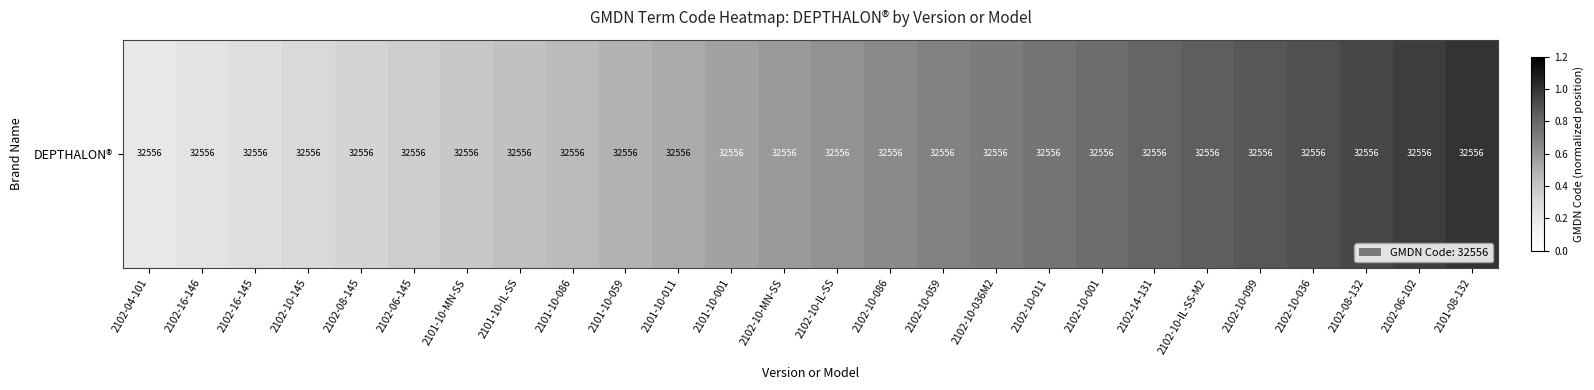

List the labels in order of value, smallest first.

2102-04-101, 2102-16-146, 2102-16-145, 2102-10-145, 2102-08-145, 2102-06-145, 2101-10-MN-SS, 2101-10-IL-SS, 2101-10-086, 2101-10-059, 2101-10-011, 2101-10-001, 2102-10-MN-SS, 2102-10-IL-SS, 2102-10-086, 2102-10-059, 2102-10-036M2, 2102-10-011, 2102-10-001, 2102-14-131, 2102-10-IL-SS-M2, 2102-10-099, 2102-10-036, 2102-08-132, 2102-06-102, 2101-08-132